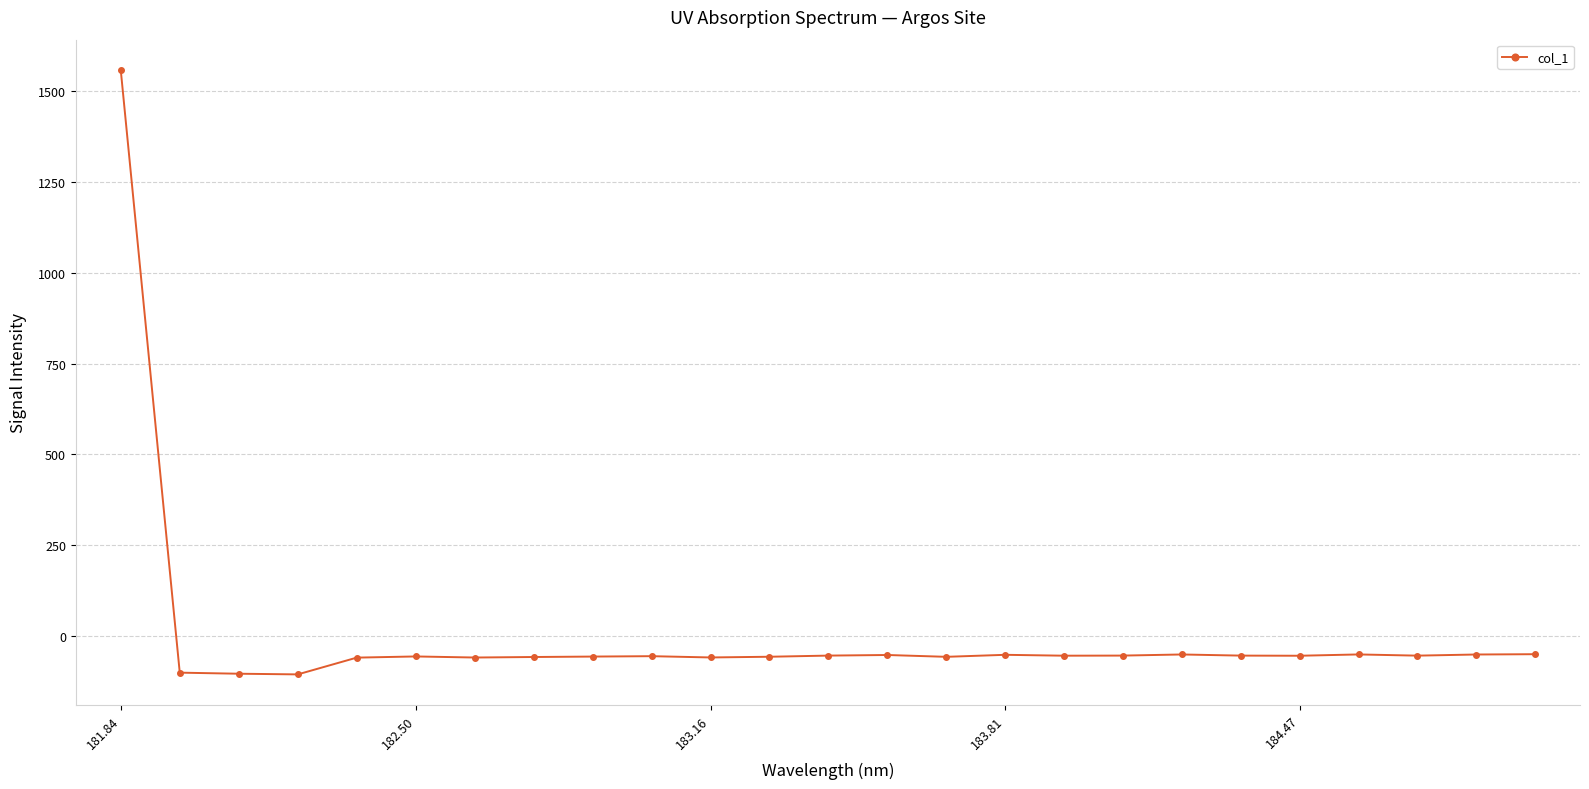

What is the average value?

4.1